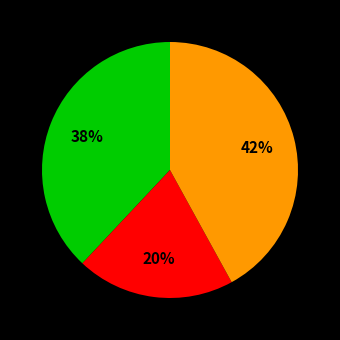

To the nearest percent, what is the difference between the largest and smallest slice percentages?

22%